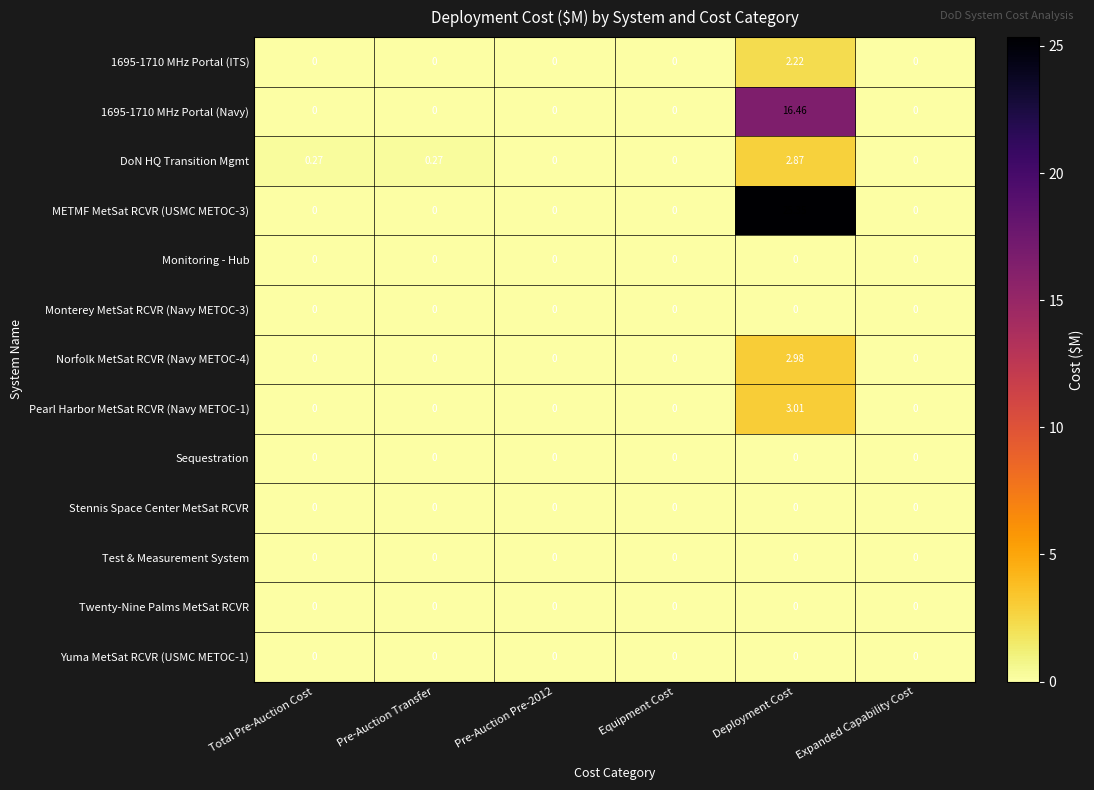

Which label corresponds to the largest value in the chart?

Deployment Cost